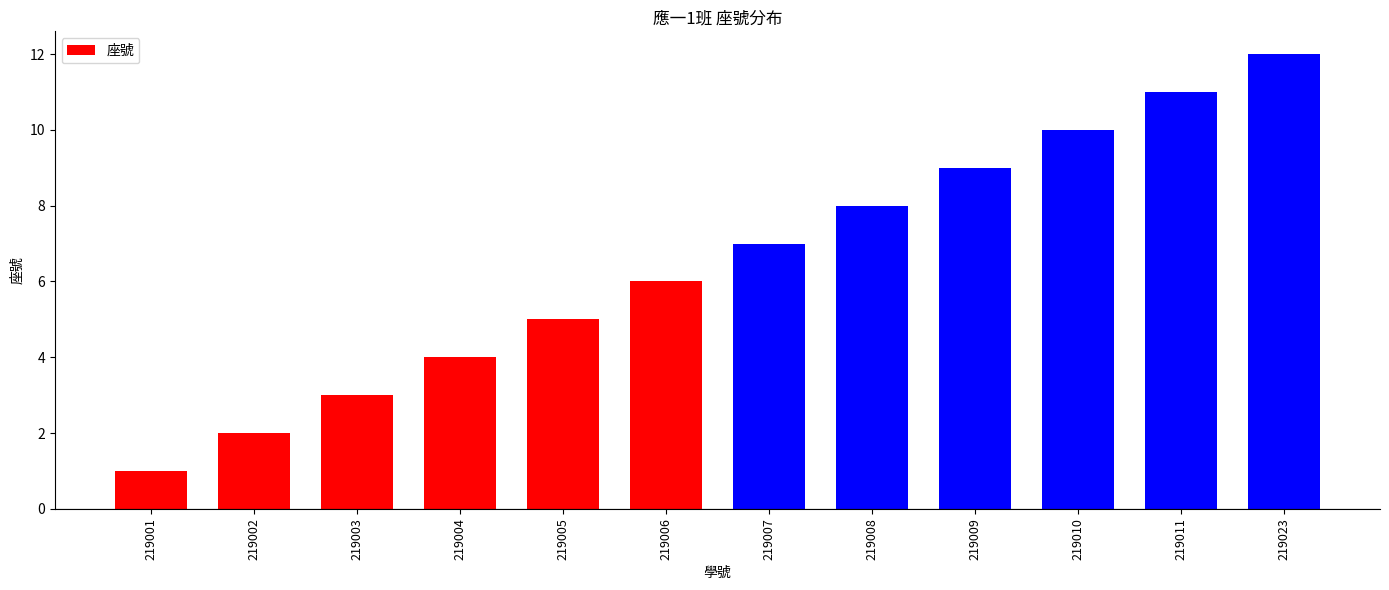

Which label corresponds to the largest value in the chart?

219023